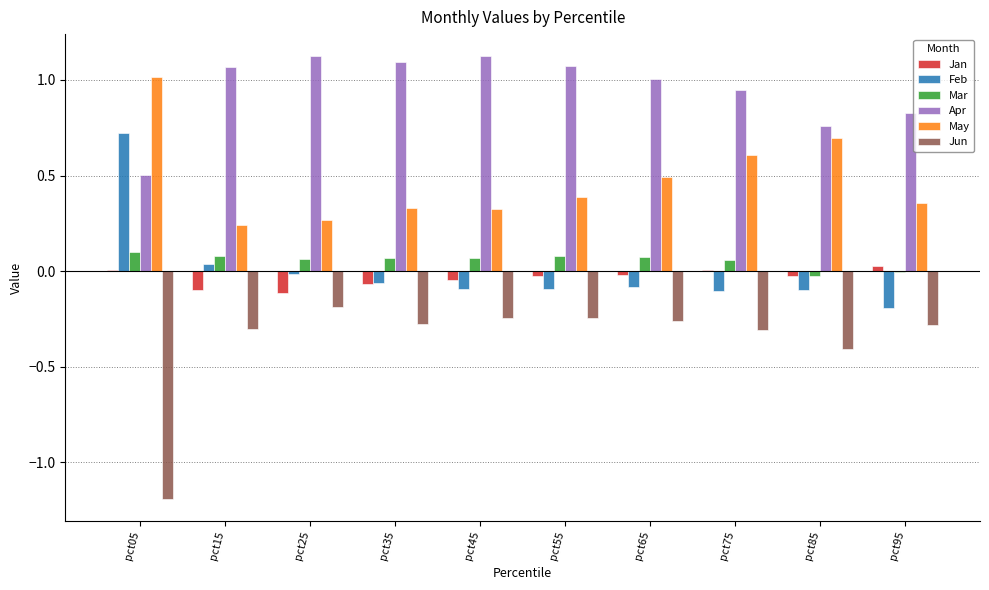

Is it true that Jan equals -0.0 at pct15?

False